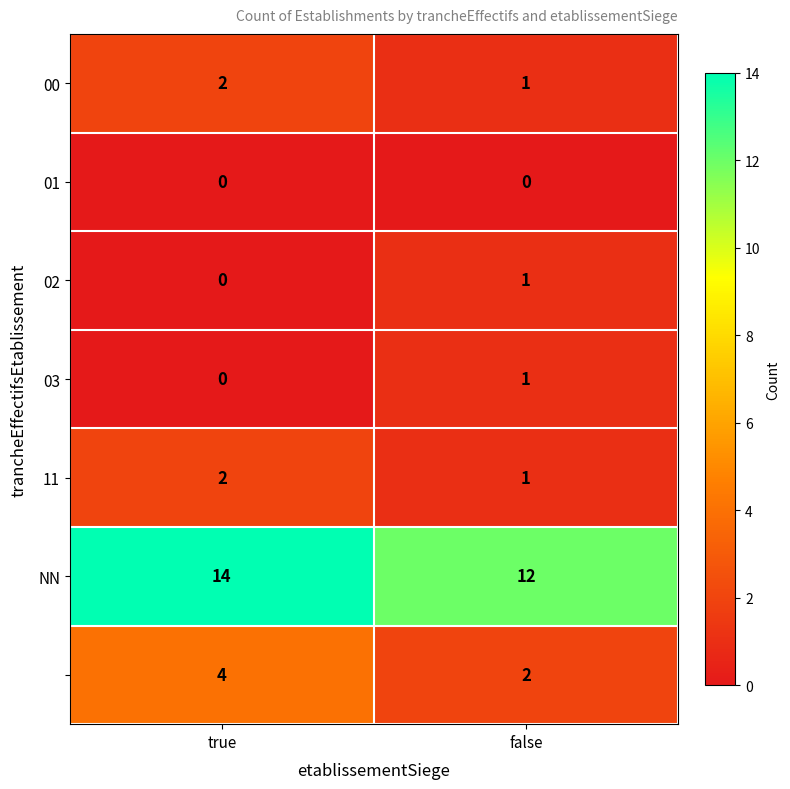

What is the total value across all series at true?

22